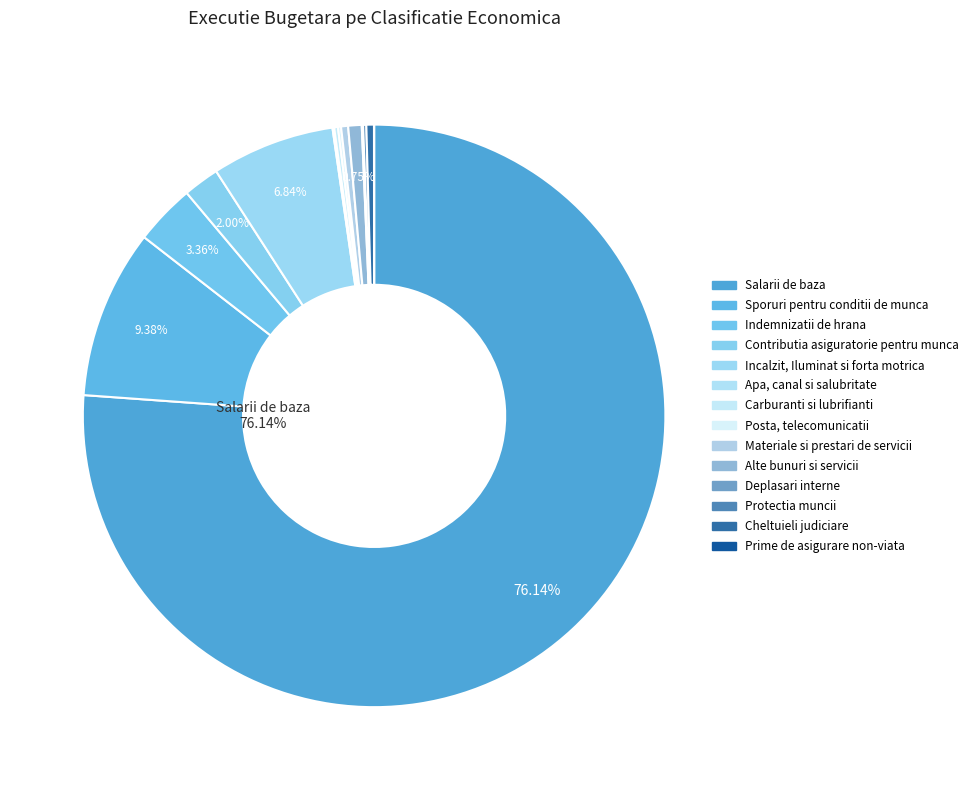

Which slice represents more than half of the pie?

Salarii de baza